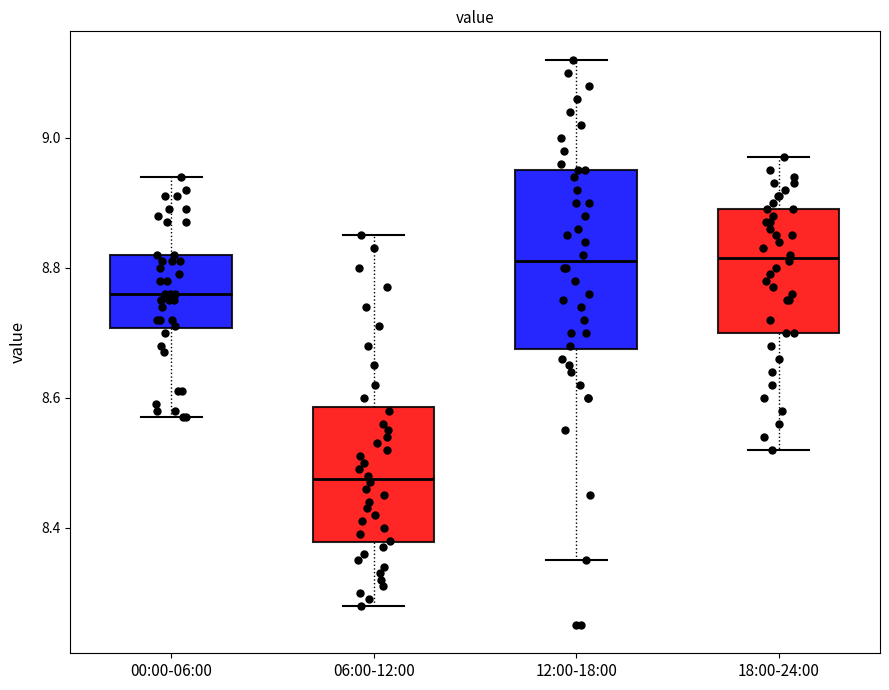

Reading left to right, transcribe this box plot: for each box, give where its median line is, the range the box spans, and where its two whiskers end, as read against the y-axis. The values are not printed on the chart, so give them approximately, as read against the axis.

00:00-06:00: median 8.76, box 8.70 to 8.82, whiskers 8.58 to 8.94
06:00-12:00: median 8.48, box 8.38 to 8.58, whiskers 8.28 to 8.86
12:00-18:00: median 8.82, box 8.68 to 8.96, whiskers 8.36 to 9.12
18:00-24:00: median 8.82, box 8.70 to 8.90, whiskers 8.52 to 8.98